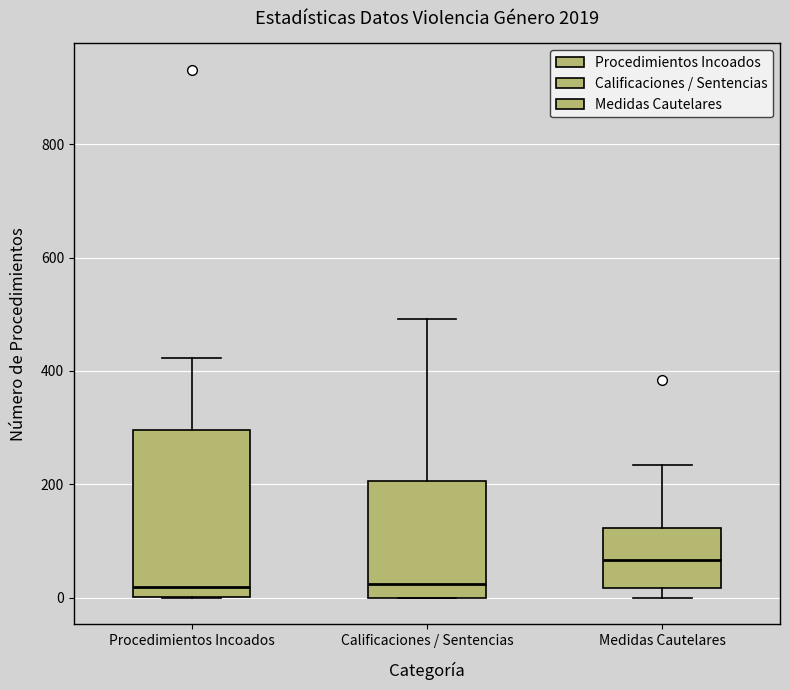

Reading left to right, read every box against the y-axis: the position of its median line, the range the box covers, and the ends of its whiskers. The values are not printed on the chart, so give them approximately, as read against the axis.

Procedimientos Incoados: median 20, box 0 to 300, whiskers 0 to 420
Calificaciones / Sentencias: median 20, box 0 to 200, whiskers 0 to 500
Medidas Cautelares: median 60, box 20 to 120, whiskers 0 to 240